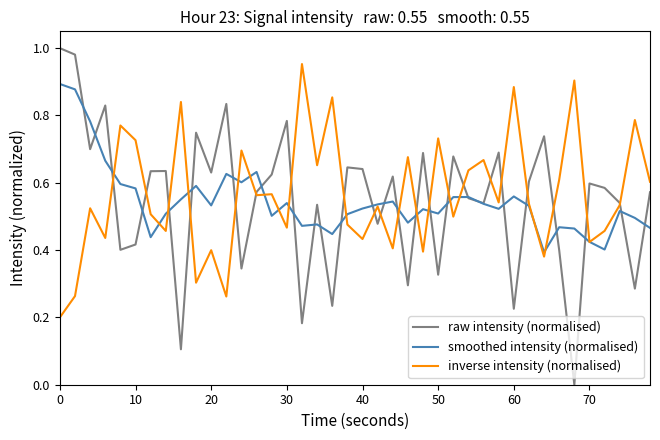

Does the chart display data point markers on the line(s)?

No